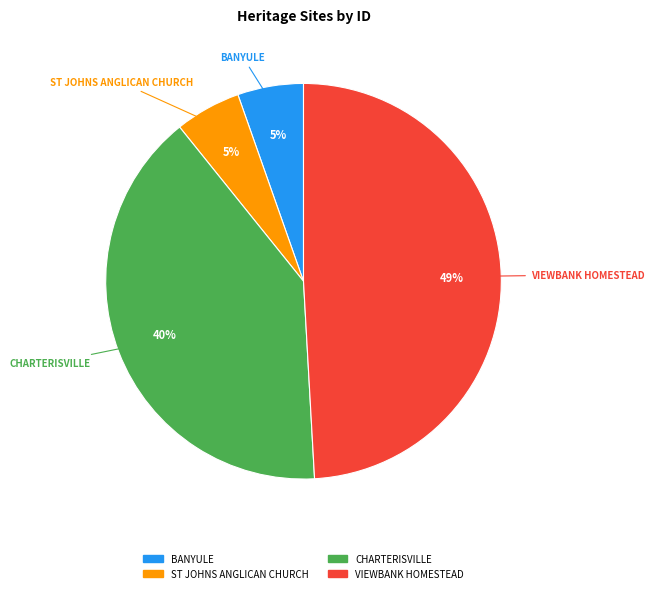

Do VIEWBANK HOMESTEAD and ST JOHNS ANGLICAN CHURCH together represent more than half of the pie?

Yes